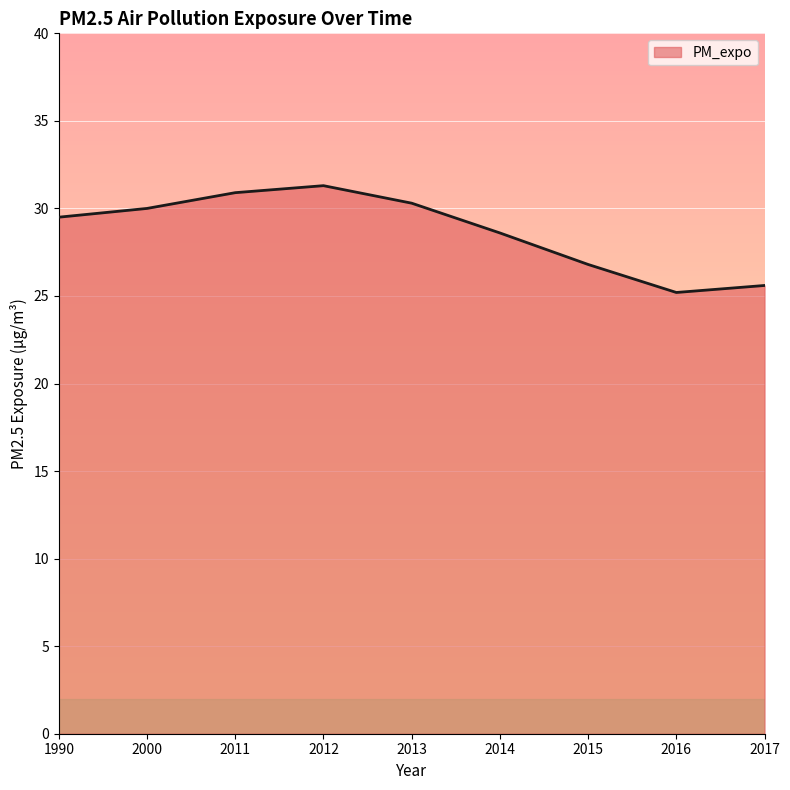

What is the change in value from 1990 to 2016?

-4.3